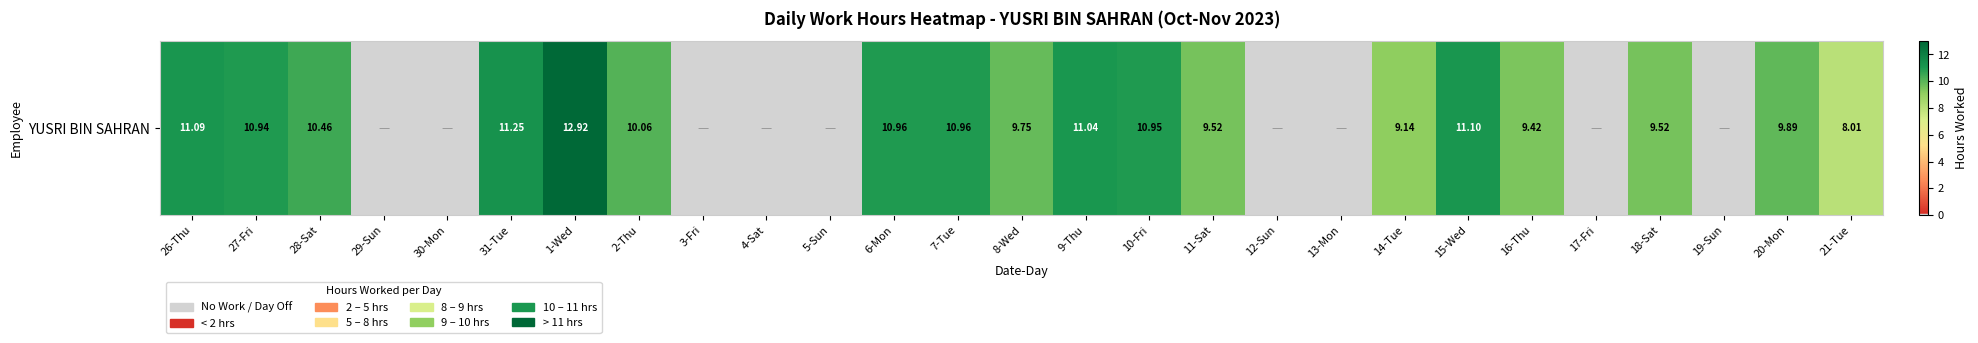

How many positive values are there?

18